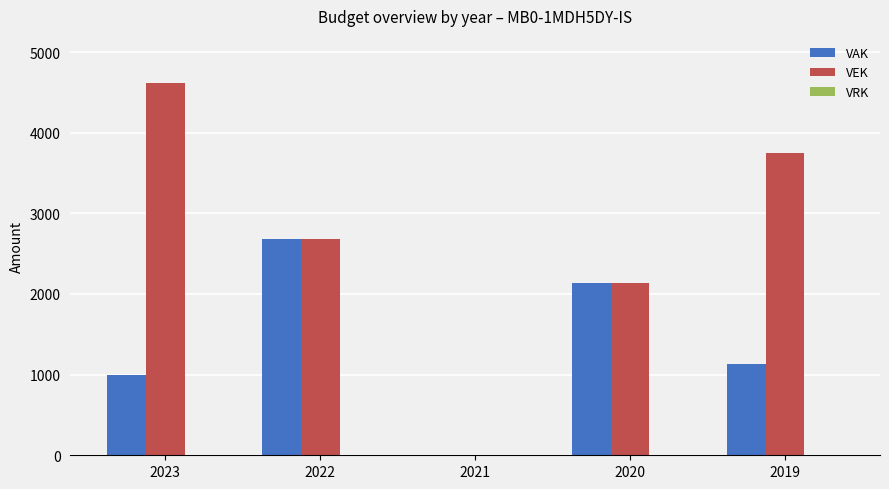

What is the total value across all series at 2022?

5368